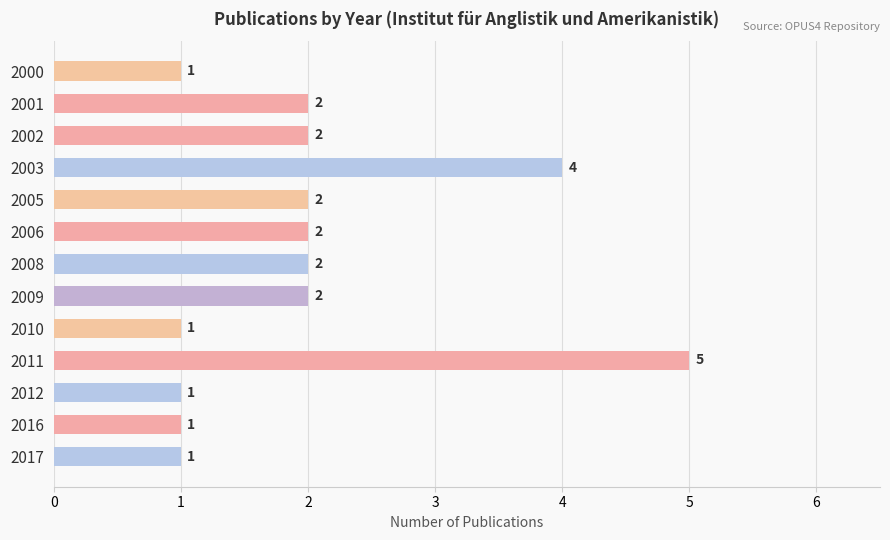

Between 2012 and 2006, which is larger?

2006